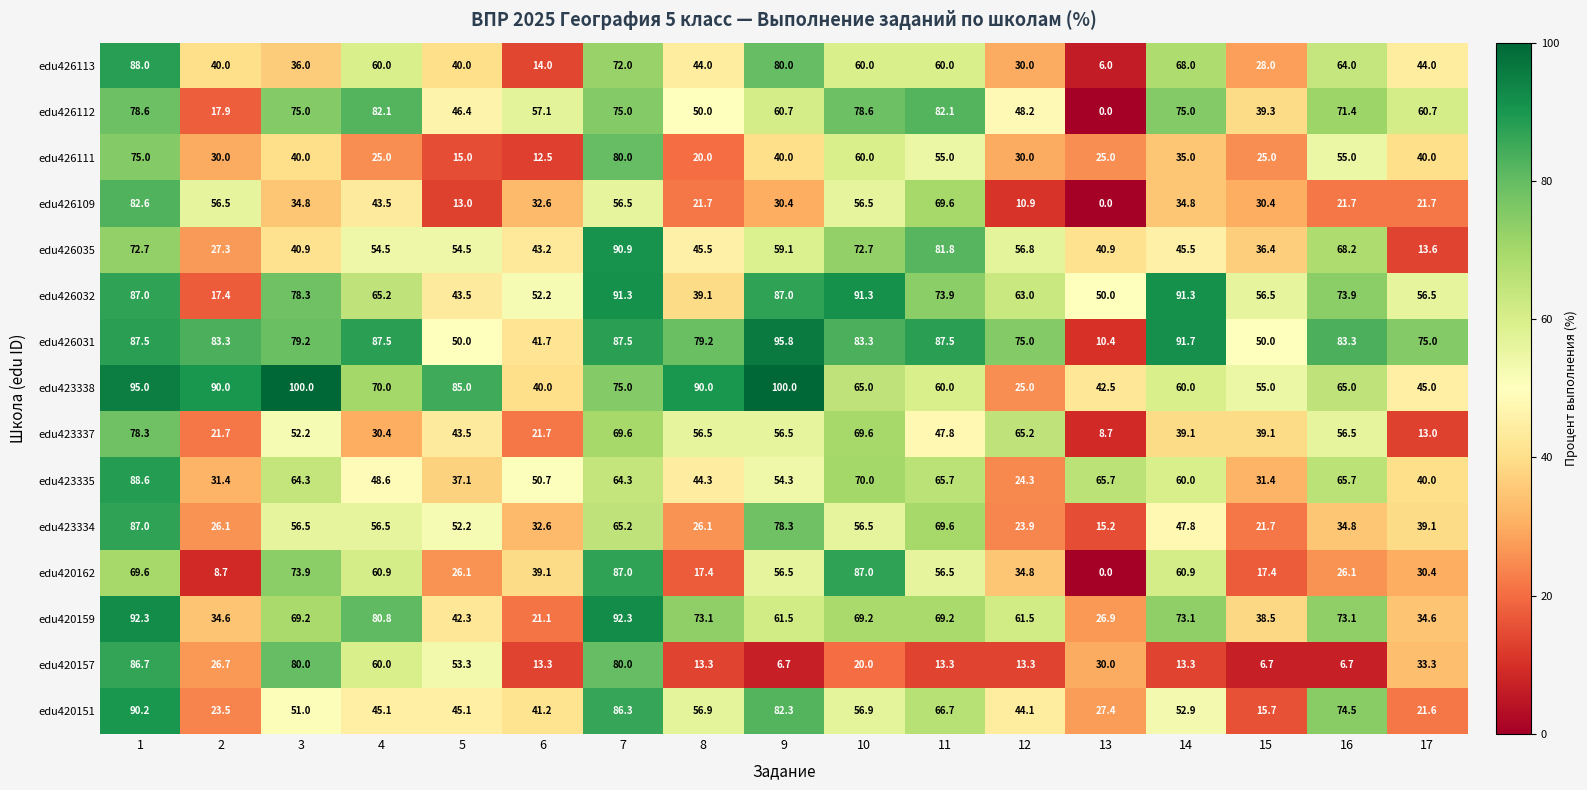

Is it true that edu423335 equals 48.6 at 4?

True